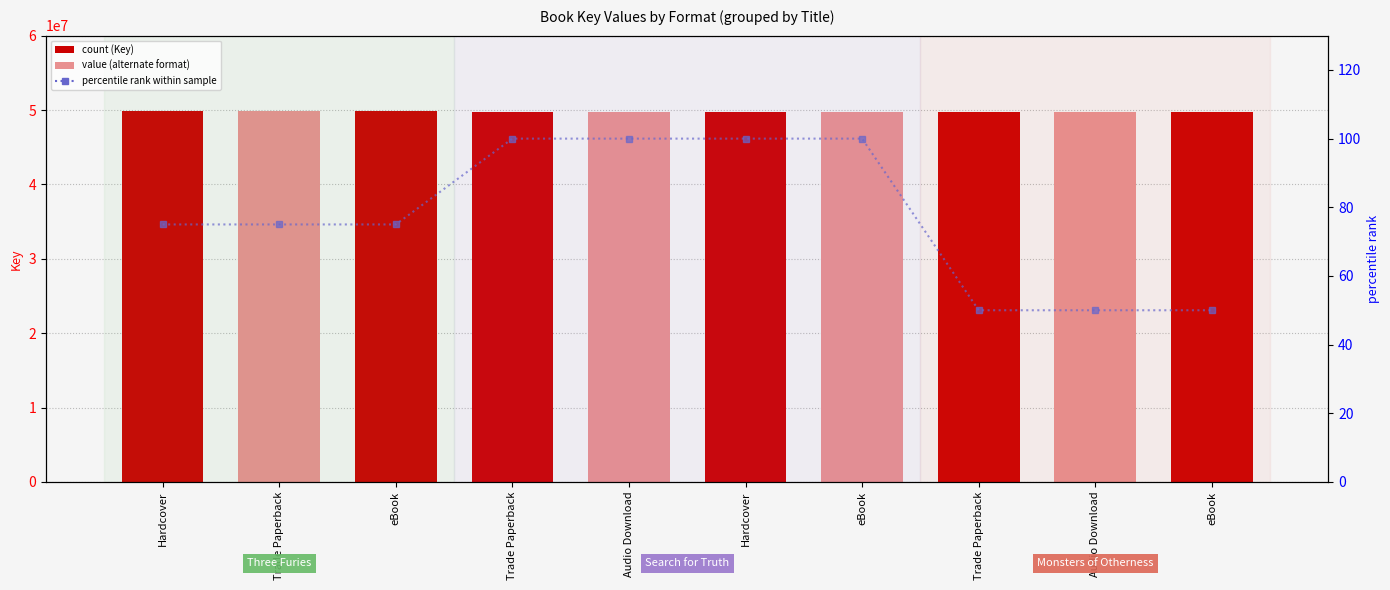

Where is percentile rank within sample nearest to the value 75?

Hardcover